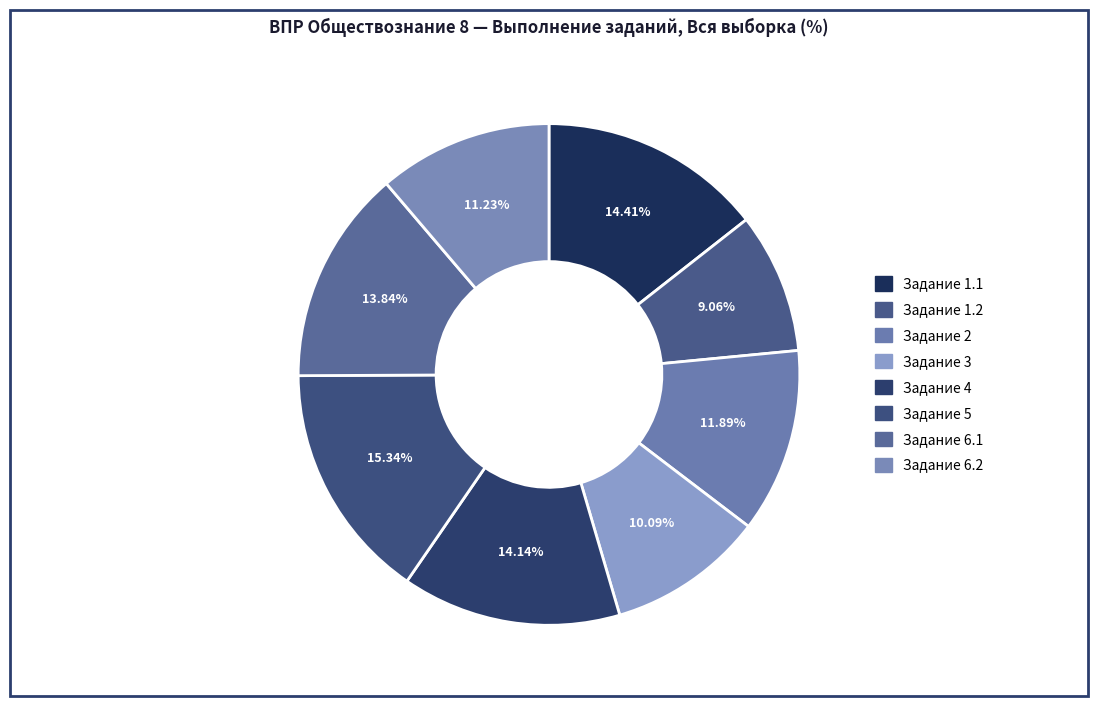

How many segments does this pie chart have?

8